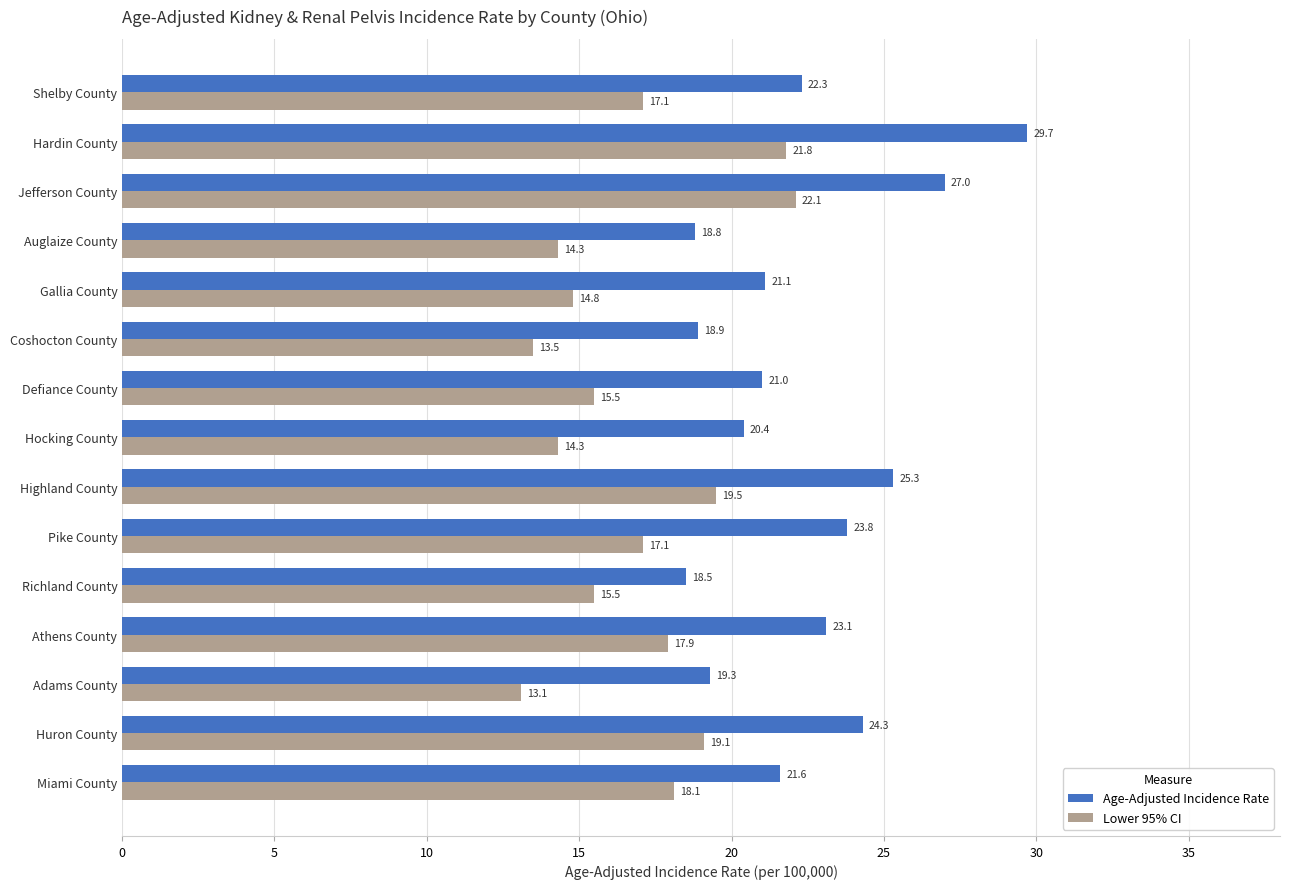

How many distinct data groups are displayed?

2